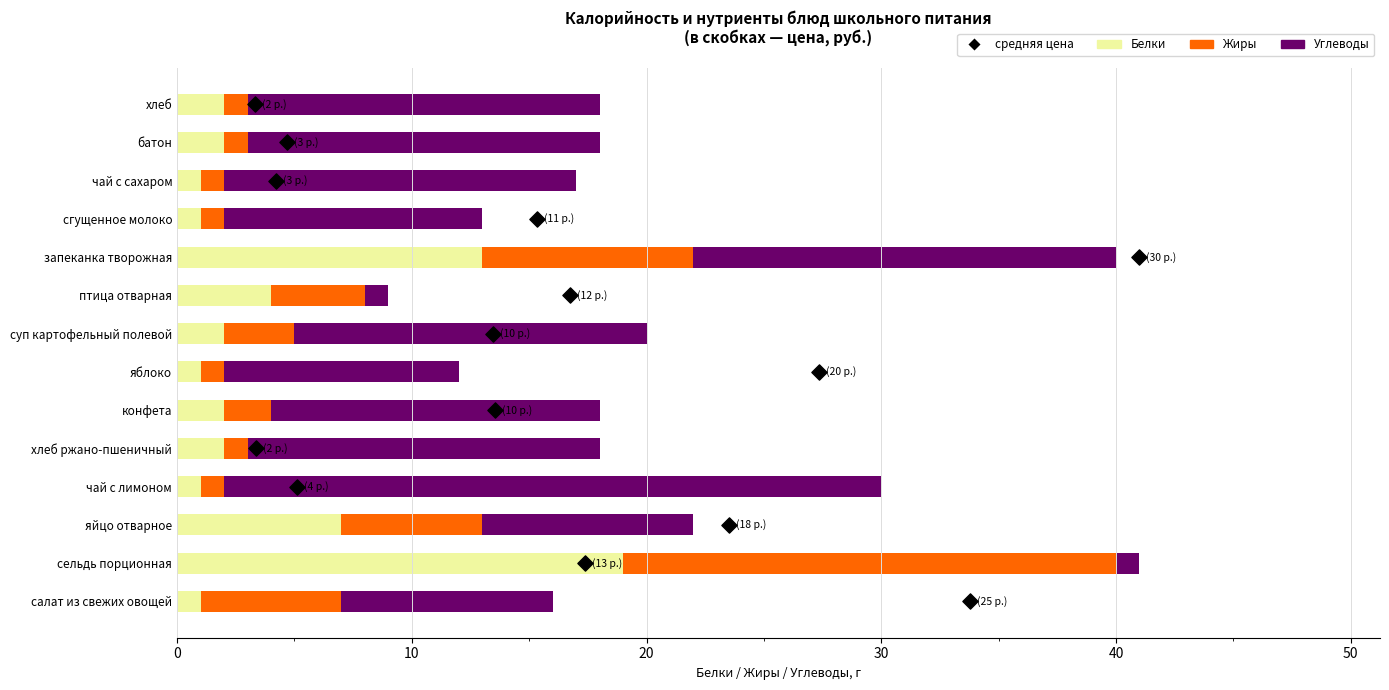

At how many categories does at least one series exceed 25?

1